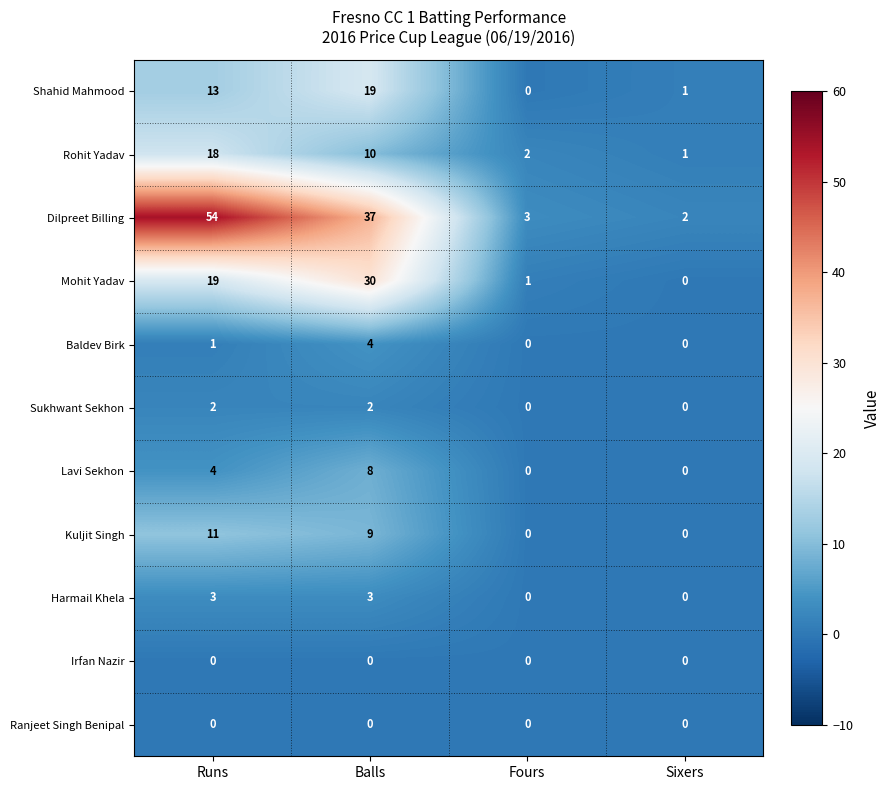

Is it true that Kuljit Singh equals 13 at Balls?

False